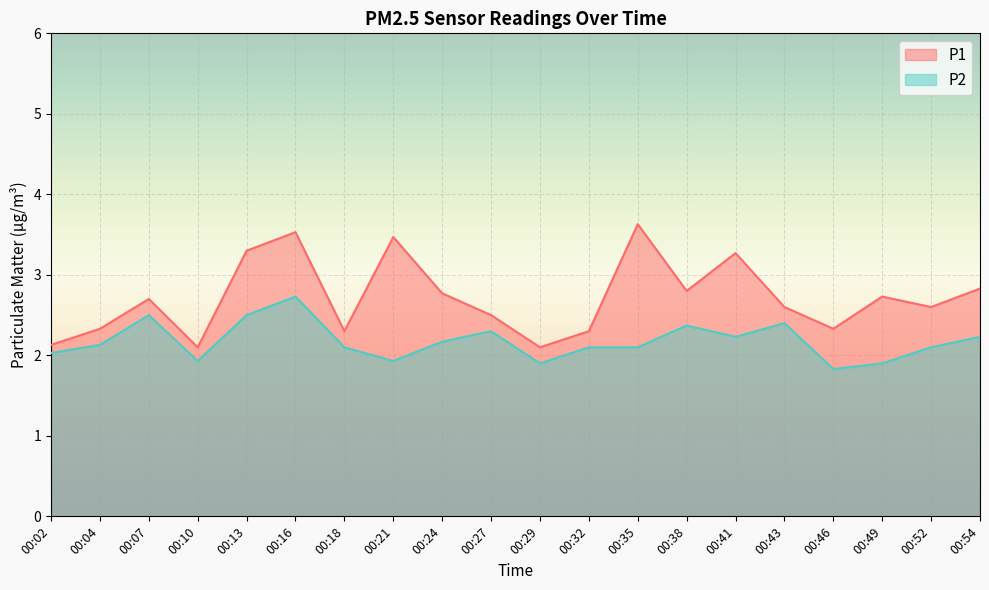

What is the total value across all series at 00:10?

4.0